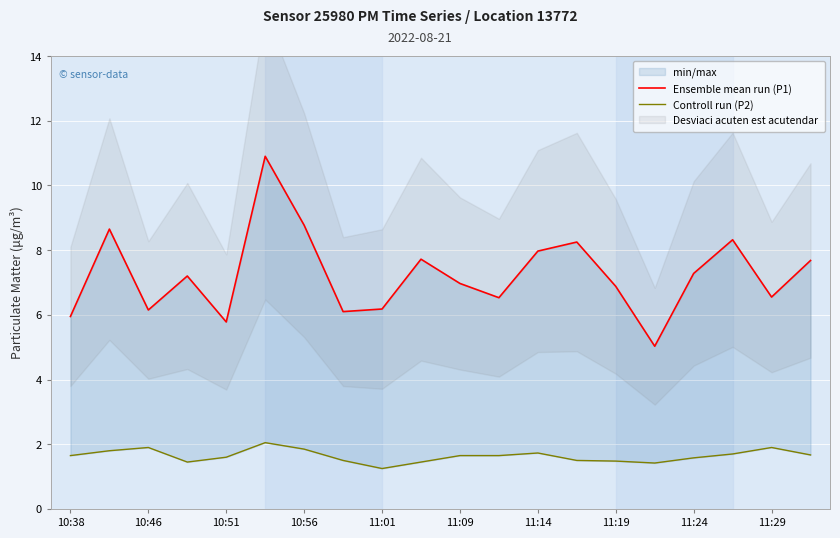

Reading right to left, transcribe all the data shown in this chart.

Ensemble mean run (P1): 7.7	6.5	8.3	7.3	5.0	6.9	8.2	8.0	6.5	7.0	7.7	6.2	6.1	8.8	10.9	5.8	7.2	6.2	8.7	6.0
Controll run (P2): 1.7	1.9	1.7	1.6	1.4	1.5	1.5	1.7	1.6	1.6	1.4	1.2	1.5	1.9	2.0	1.6	1.4	1.9	1.8	1.6